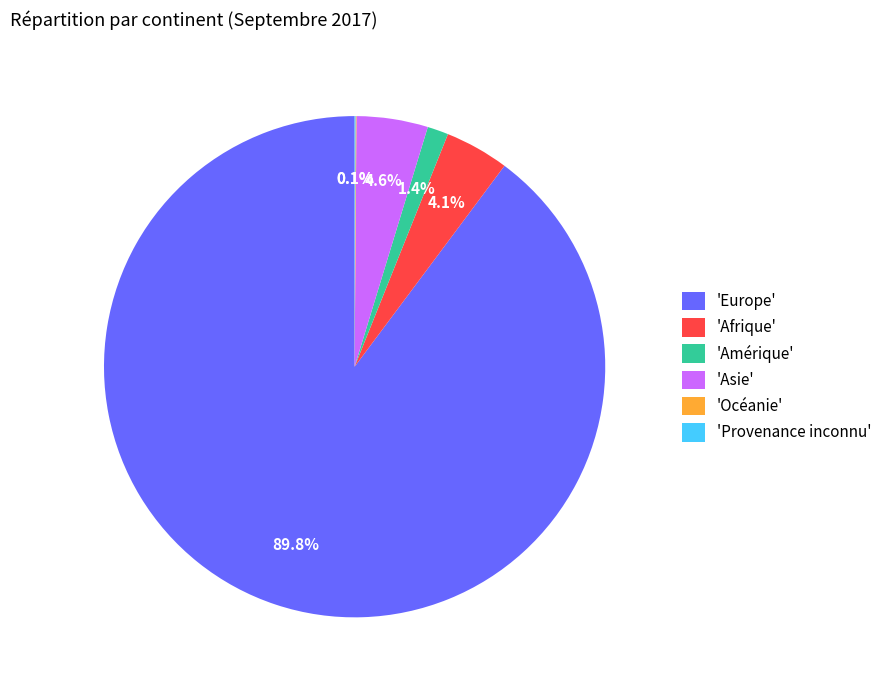

Which slice is the largest?

'Europe'